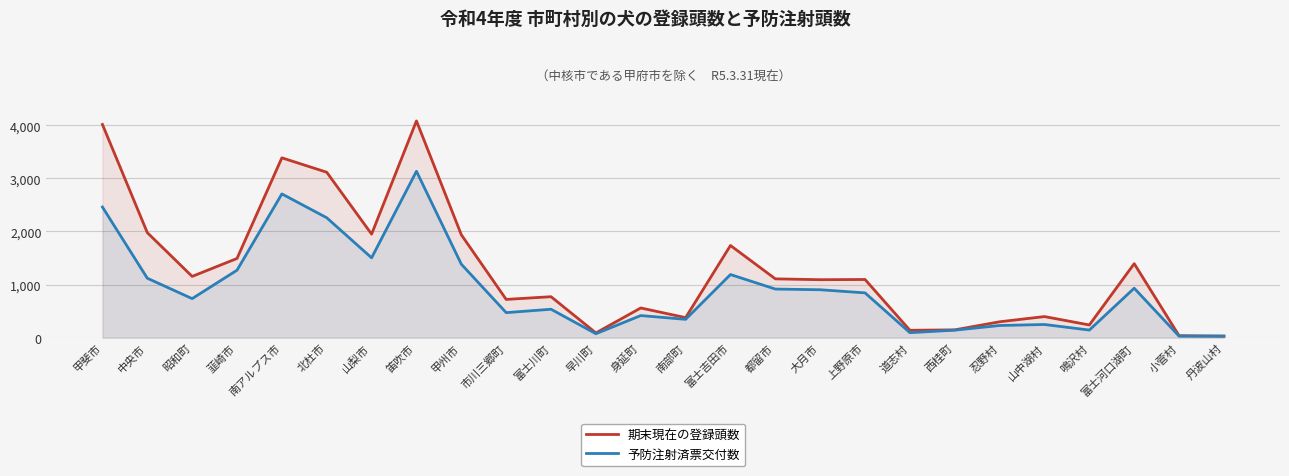

The 期末現在の登録頭数 series shows 2002 at 南アルプス市. True or false?

False